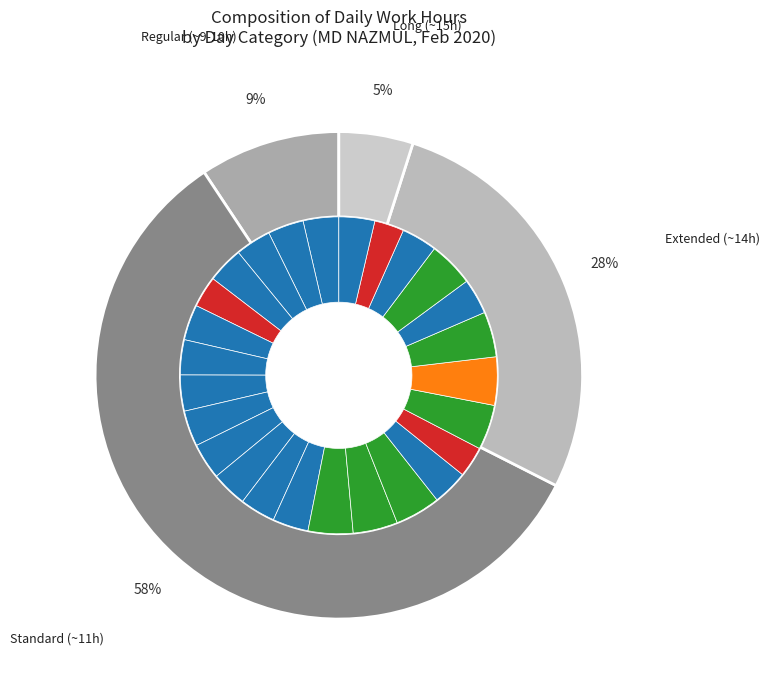

How many slices are in this pie chart?

26